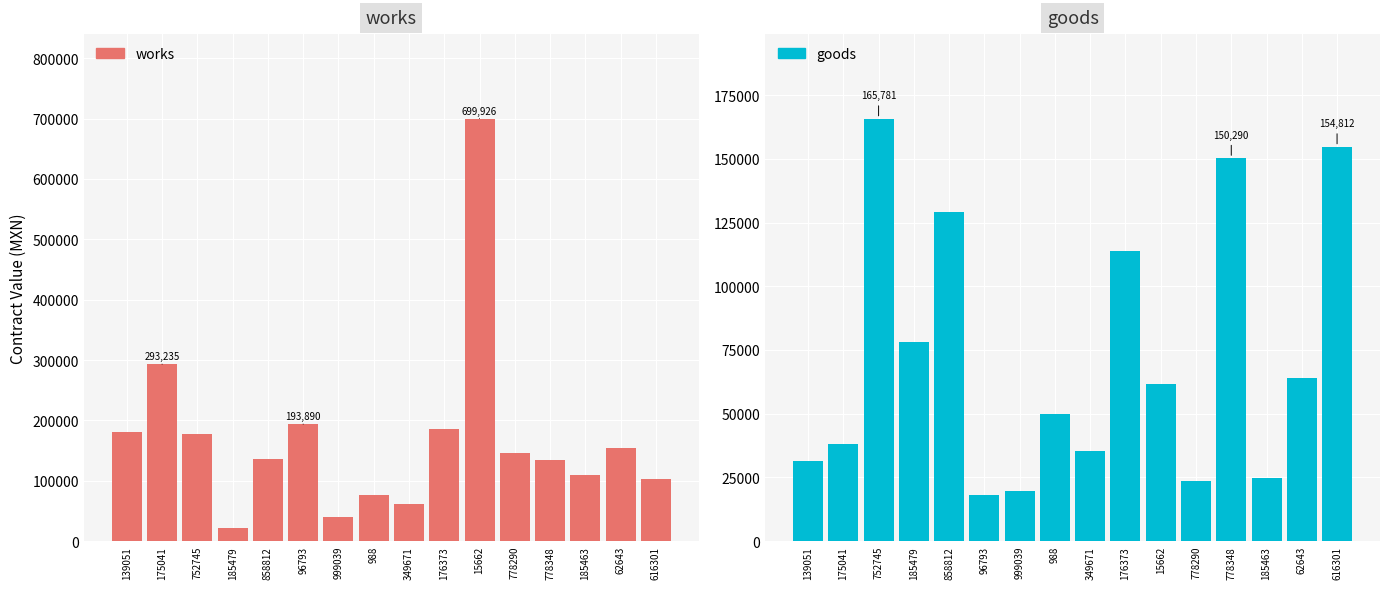

At which category does the chart reach its peak across all series?

15662